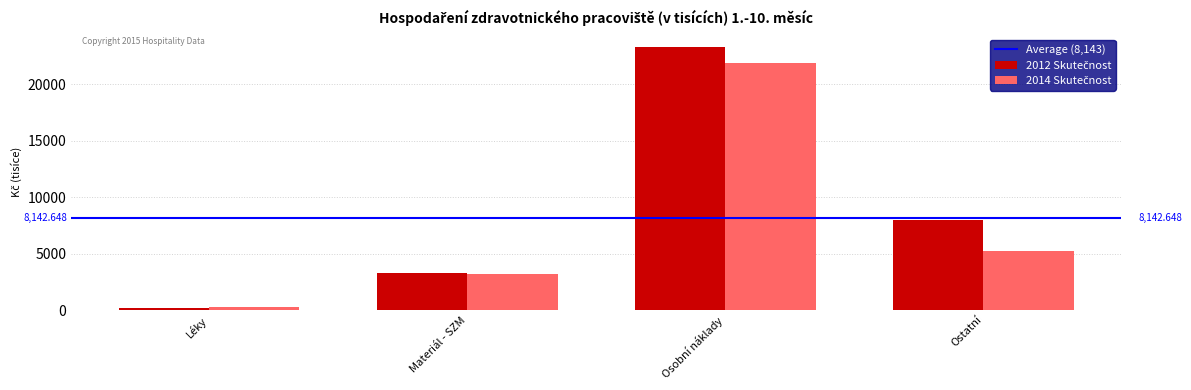

At which category is the sum across all series the highest?

Osobní náklady